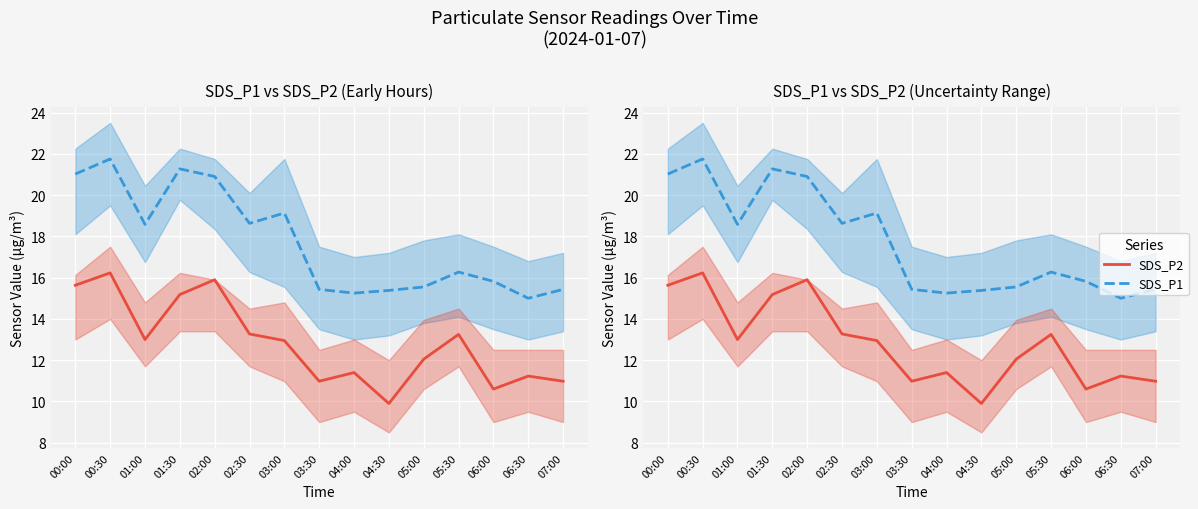

Read the SDS_P1 value at 01:30.

21.3